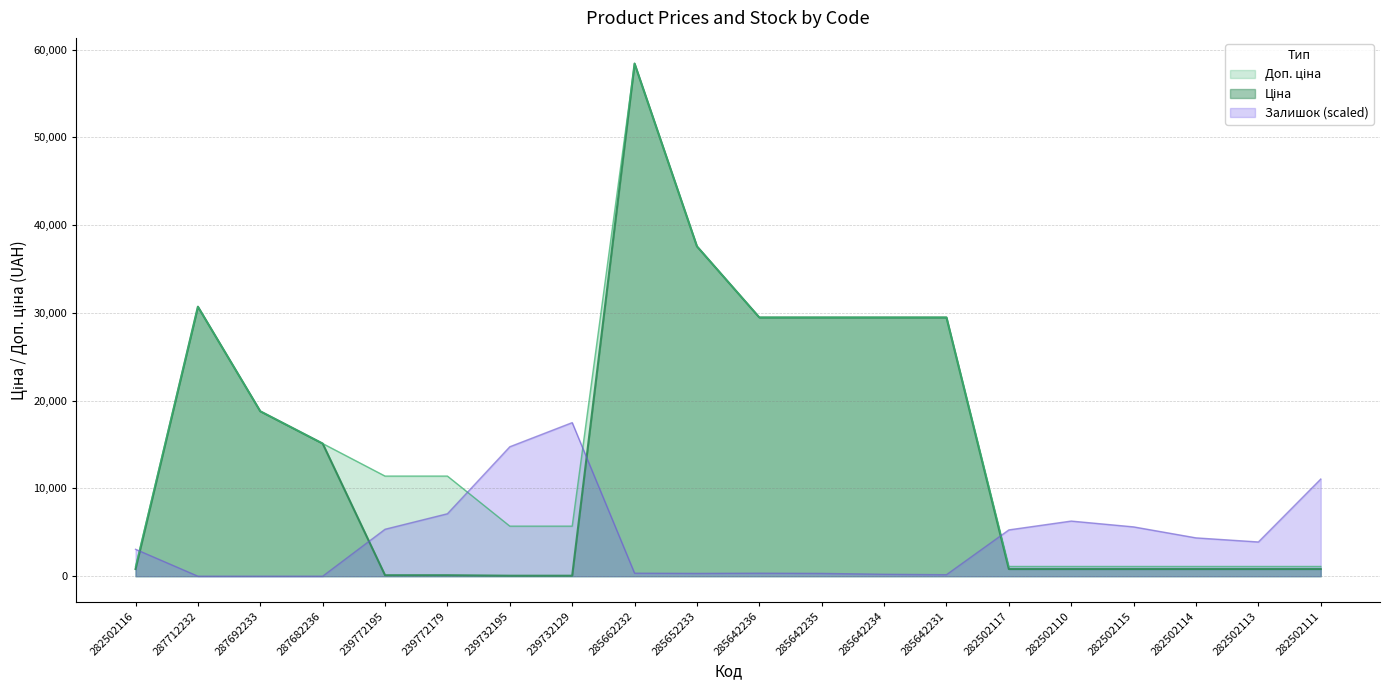

What position from the left is 285642236?

11